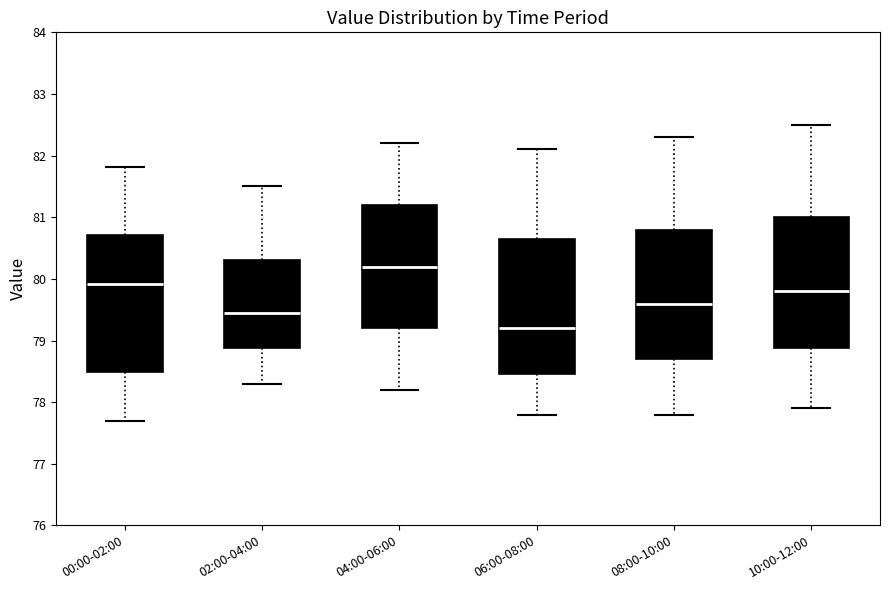

Where does the median line of the box for 02:00-04:00 sit on the y-axis? The values are not printed on the chart, so give them approximately, as read against the axis.

79.5